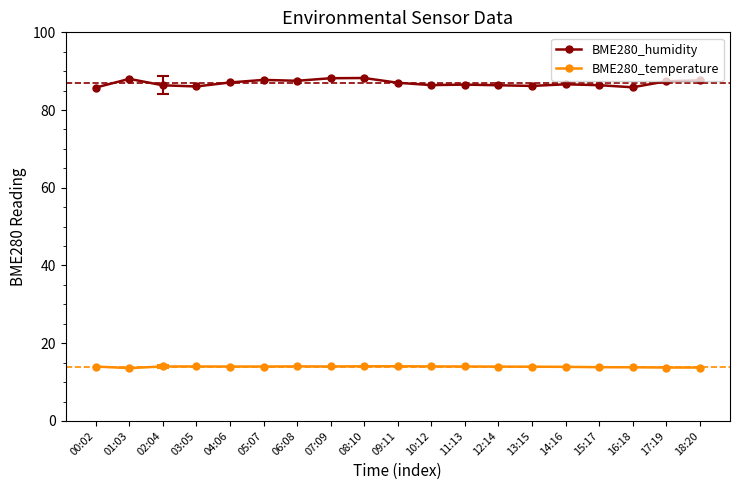

What is the value of the BME280_temperature point at the 15th from the left?

13.9